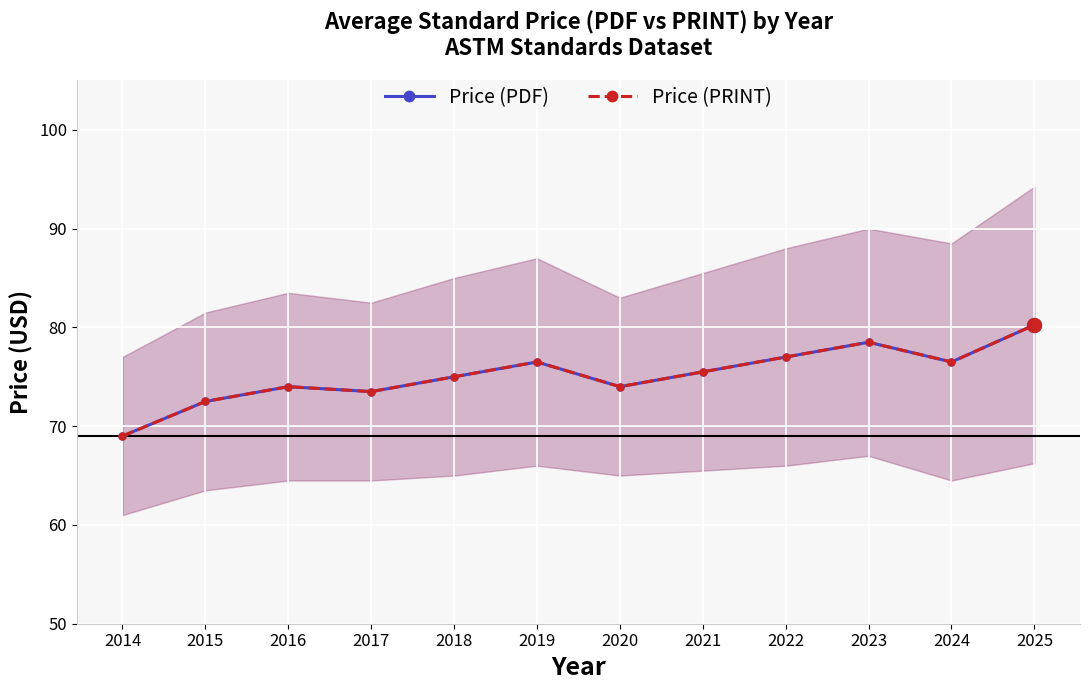

How many lines are shown in the chart?

2